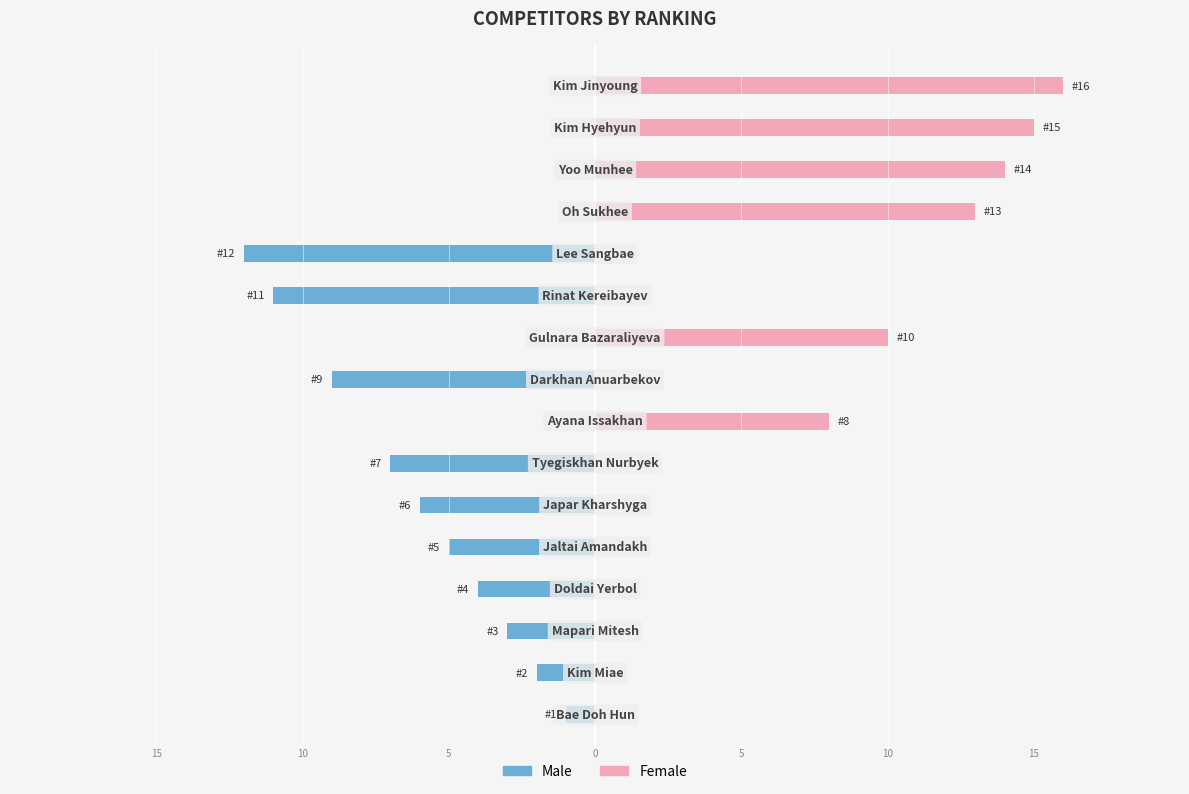

Is the value of Male at 13 greater than the value of Female at 12?

No